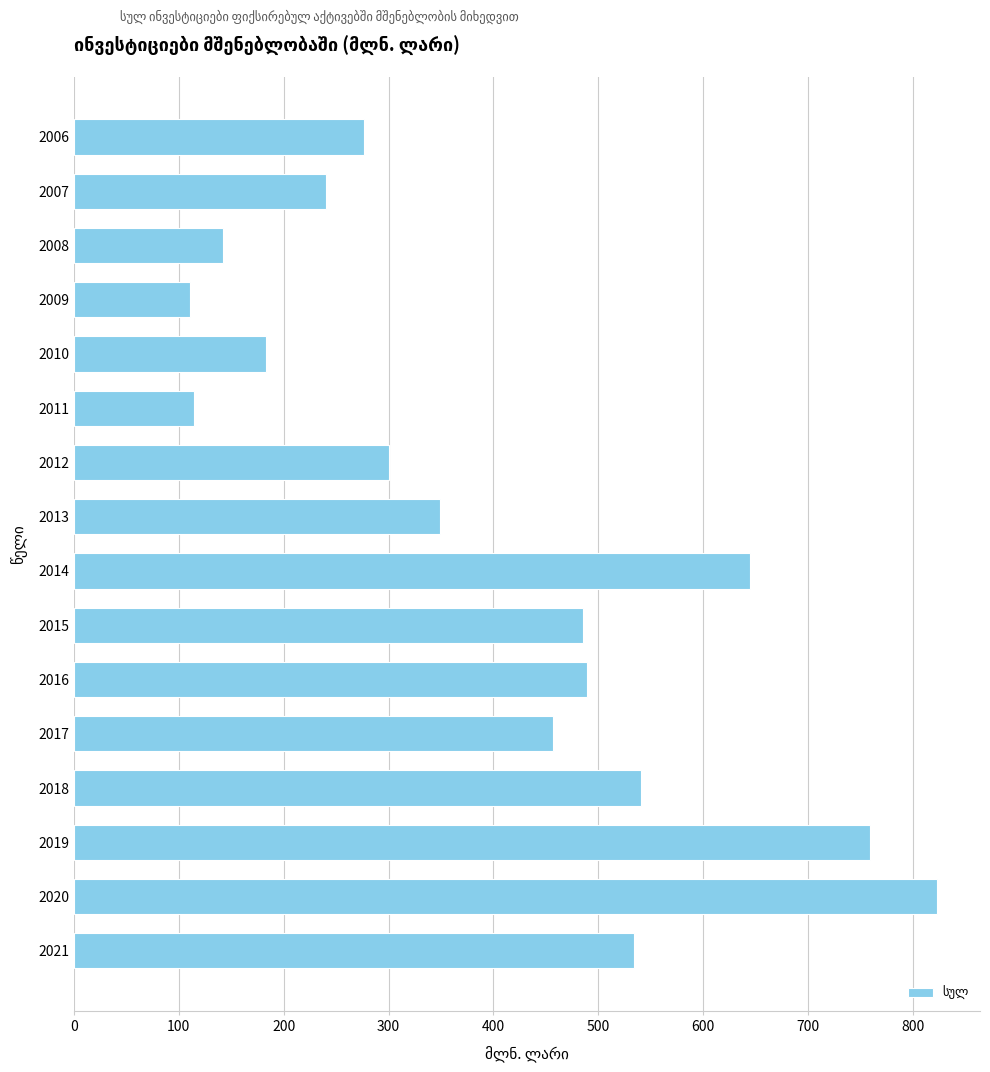

What is the minimum value shown in the chart?

110.7